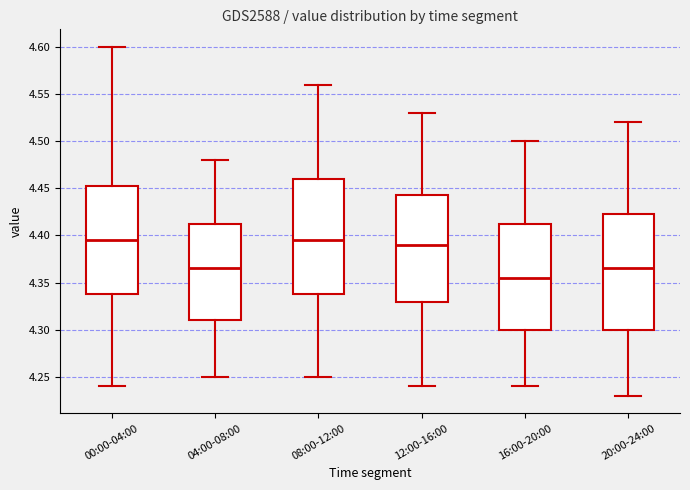

Reading left to right, transcribe this box plot: for each box, give where its median line is, the range the box spans, and where its two whiskers end, as read against the y-axis. The values are not printed on the chart, so give them approximately, as read against the axis.

00:00-04:00: median 4.395, box 4.340 to 4.455, whiskers 4.240 to 4.600
04:00-08:00: median 4.365, box 4.310 to 4.415, whiskers 4.250 to 4.480
08:00-12:00: median 4.395, box 4.340 to 4.460, whiskers 4.250 to 4.560
12:00-16:00: median 4.390, box 4.330 to 4.445, whiskers 4.240 to 4.530
16:00-20:00: median 4.355, box 4.300 to 4.415, whiskers 4.240 to 4.500
20:00-24:00: median 4.365, box 4.300 to 4.425, whiskers 4.230 to 4.520